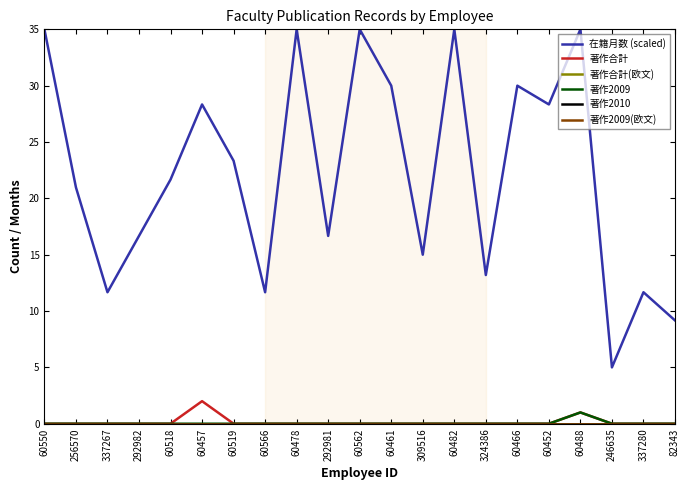

At which category does 著作合計 reach its first local peak?

60457